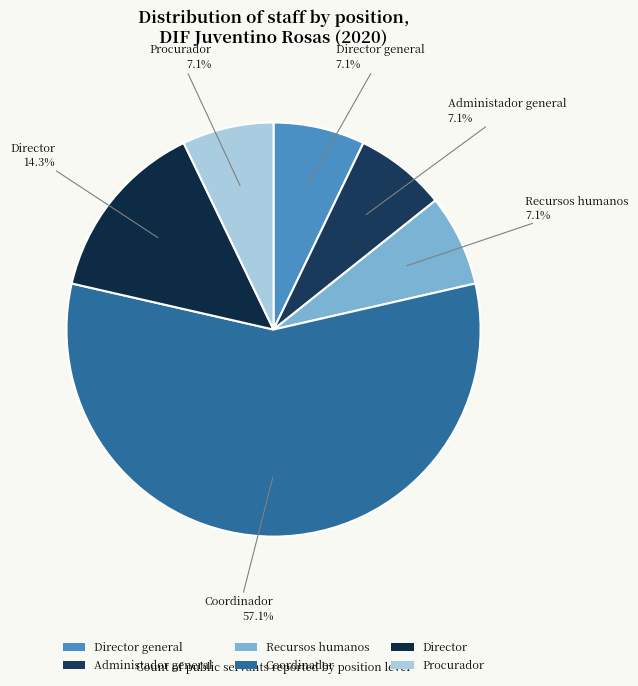

Approximately how many times larger is the value at Administador general compared to Recursos humanos?

1.0